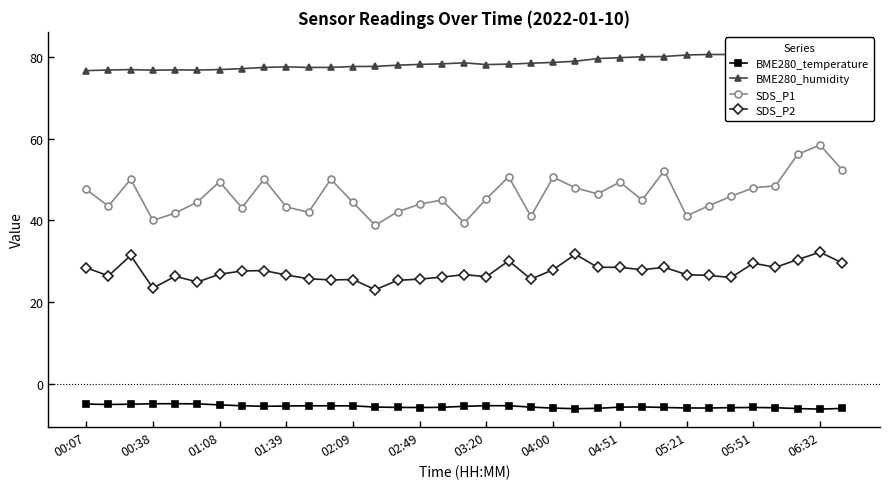

Is it true that SDS_P2 equals 27.9 at 04:00?

True